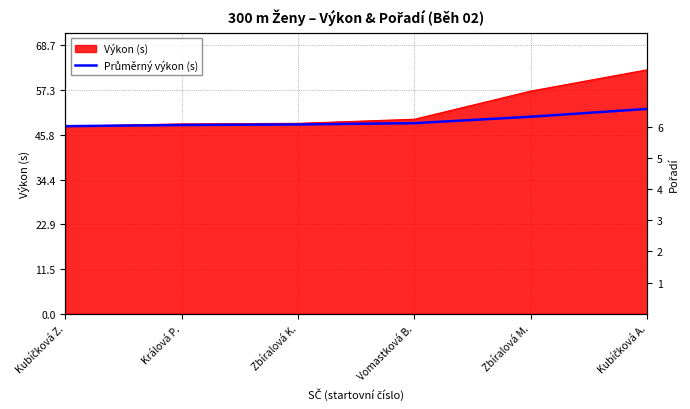

The value at Vomastková B. is 81.6. True or false?

False